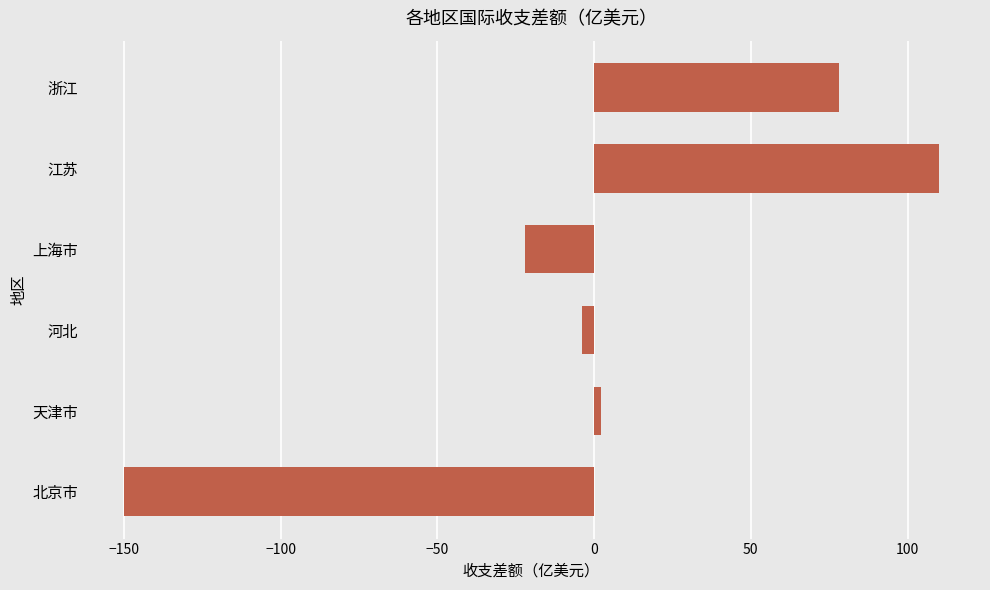

Count the number of values greater than 2.

3